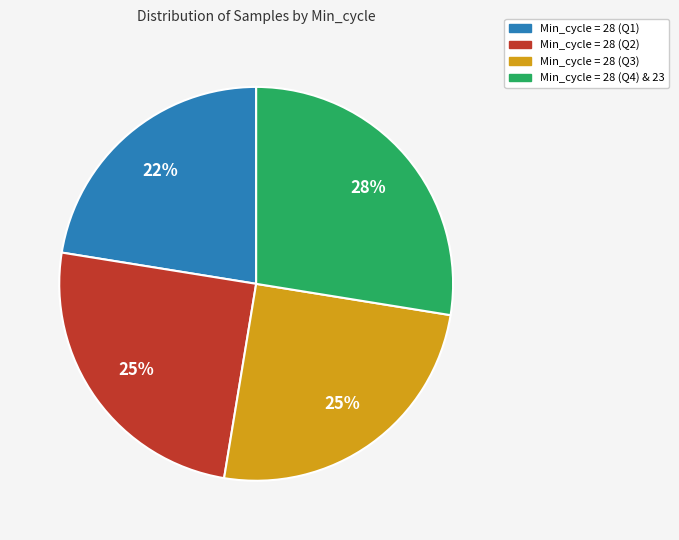

True or false: Min_cycle = 28 (Q1) accounts for 22% of the total.

True